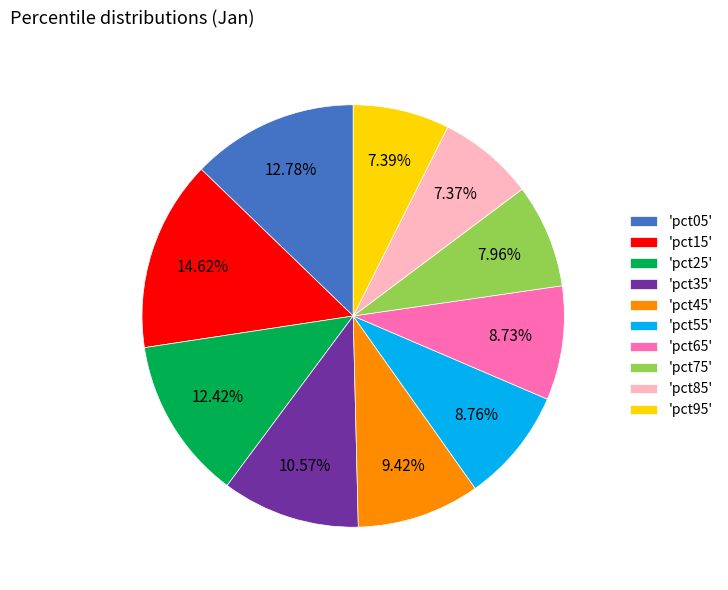

Is the sum of 'pct95' and 'pct85' greater than half?

No